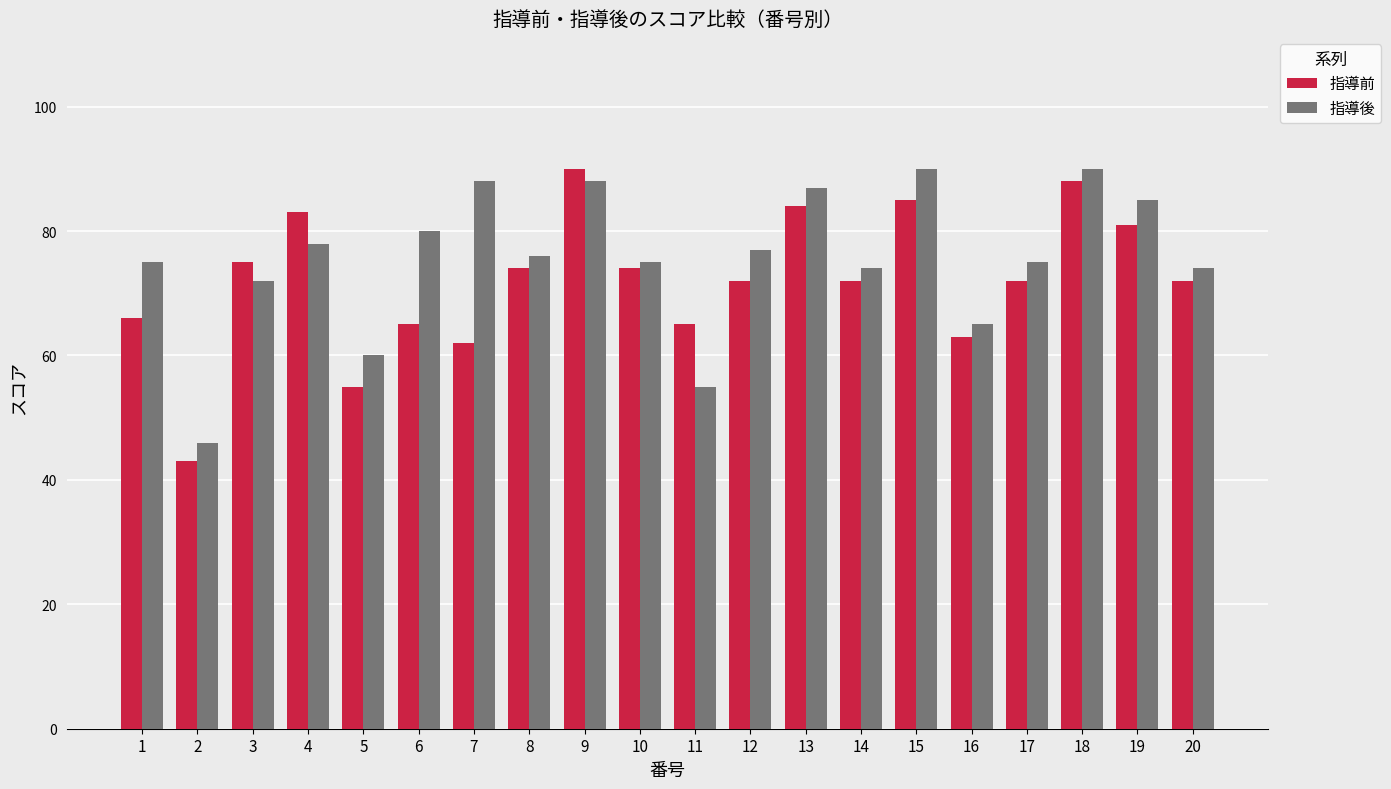

What is the greatest value displayed?

90